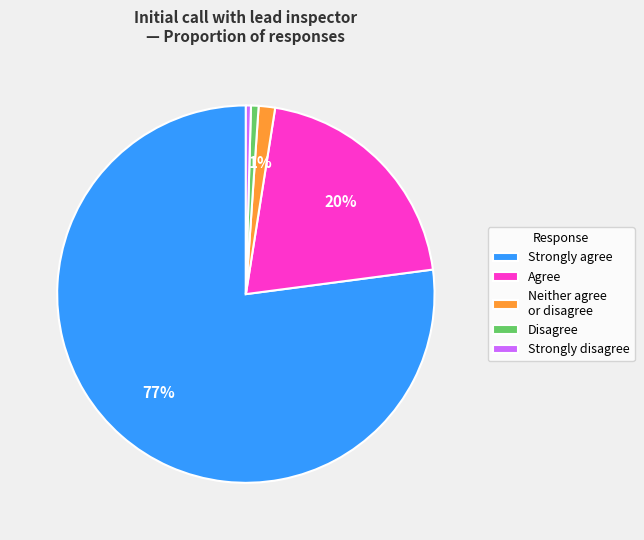

How many segments does this pie chart have?

5